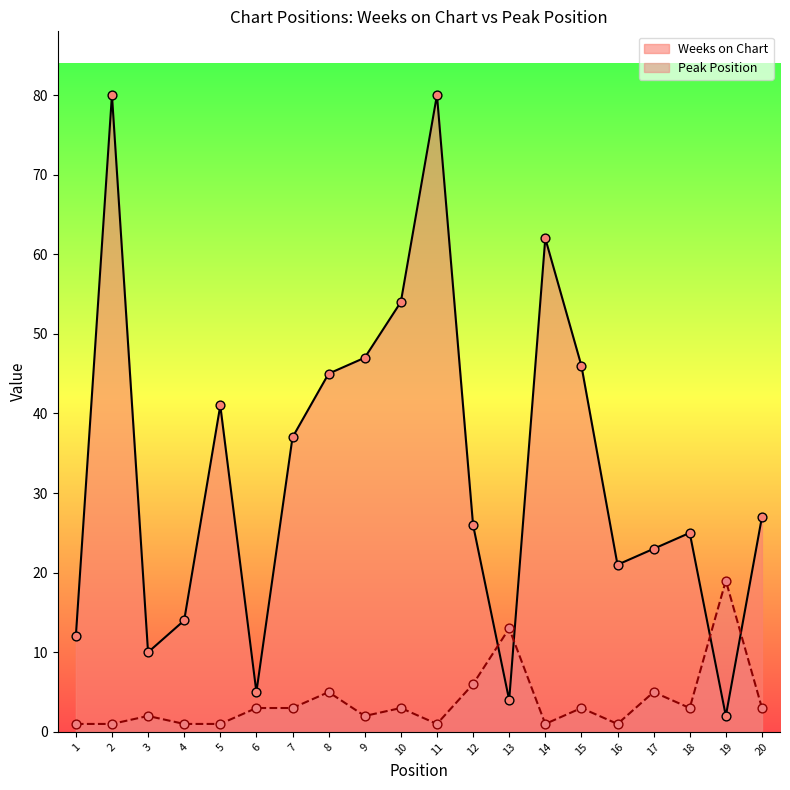

At which category is the sum across all series the highest?

2